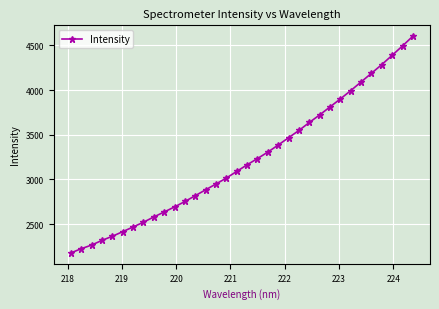

What is the value of the 23rd point from the left?

3548.4